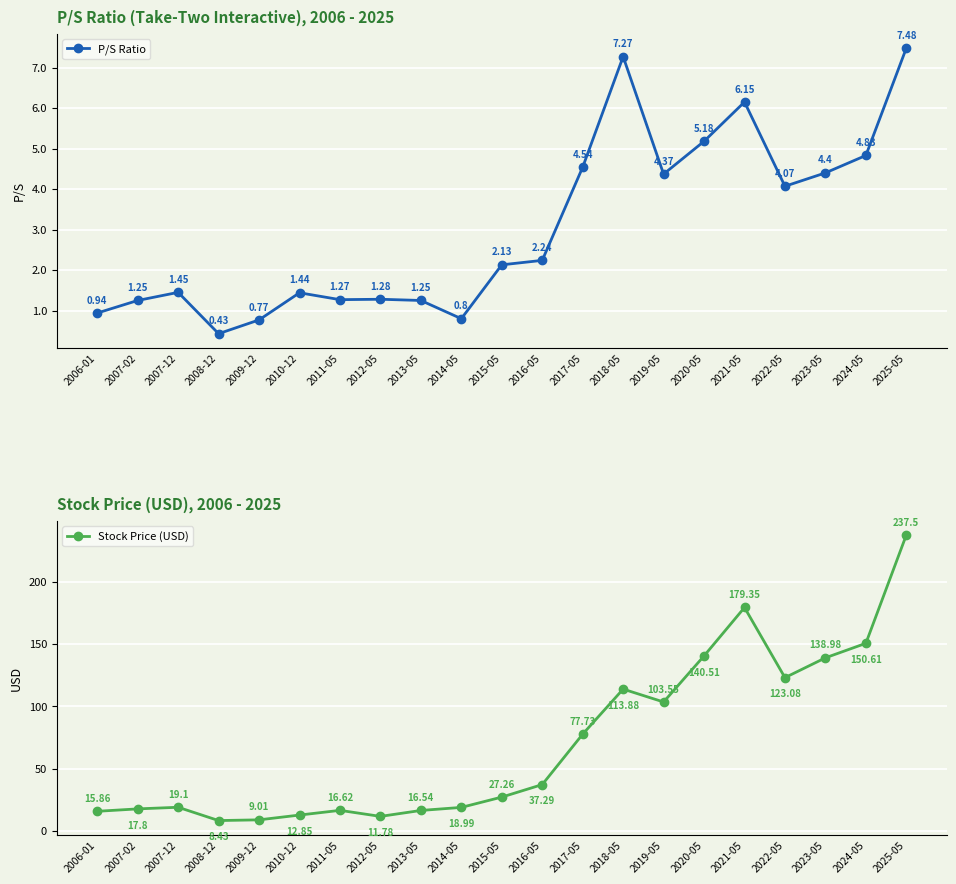

Reading left to right, extract all data points from this chart.

P/S Ratio: 2006-01=0.9	2007-02=1.2	2007-12=1.4	2008-12=0.4	2009-12=0.8	2010-12=1.4	2011-05=1.3	2012-05=1.3	2013-05=1.2	2014-05=0.8	2015-05=2.1	2016-05=2.2	2017-05=4.5	2018-05=7.3	2019-05=4.4	2020-05=5.2	2021-05=6.2	2022-05=4.1	2023-05=4.4	2024-05=4.8	2025-05=7.5
Stock Price (USD): 2006-01=15.9	2007-02=17.8	2007-12=19.1	2008-12=8.4	2009-12=9.0	2010-12=12.8	2011-05=16.6	2012-05=11.8	2013-05=16.5	2014-05=19.0	2015-05=27.3	2016-05=37.3	2017-05=77.7	2018-05=113.9	2019-05=103.5	2020-05=140.5	2021-05=179.3	2022-05=123.1	2023-05=139.0	2024-05=150.6	2025-05=237.5